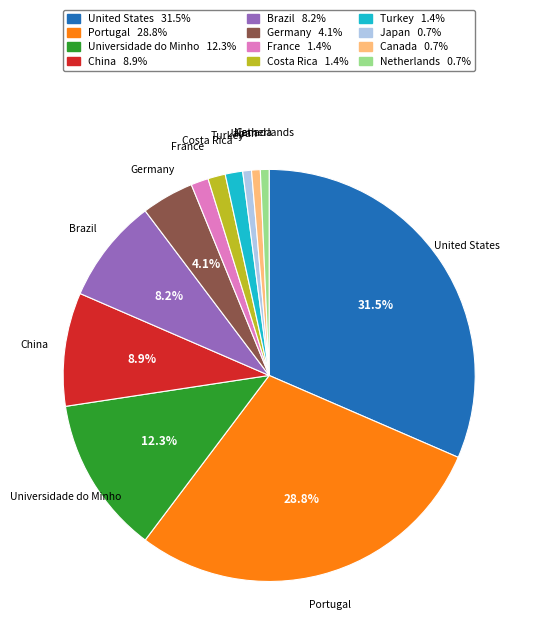

How many segments does this pie chart have?

12